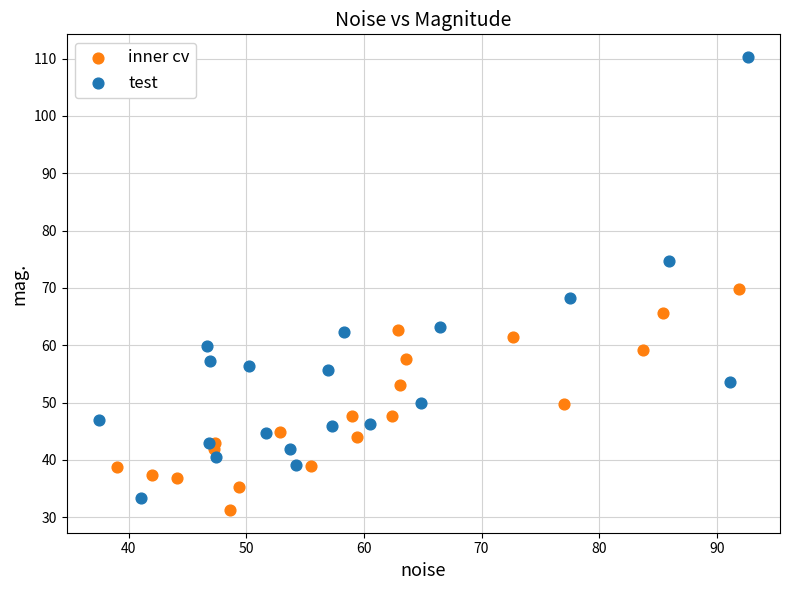

Which series reaches the maximum Y coordinate?

test